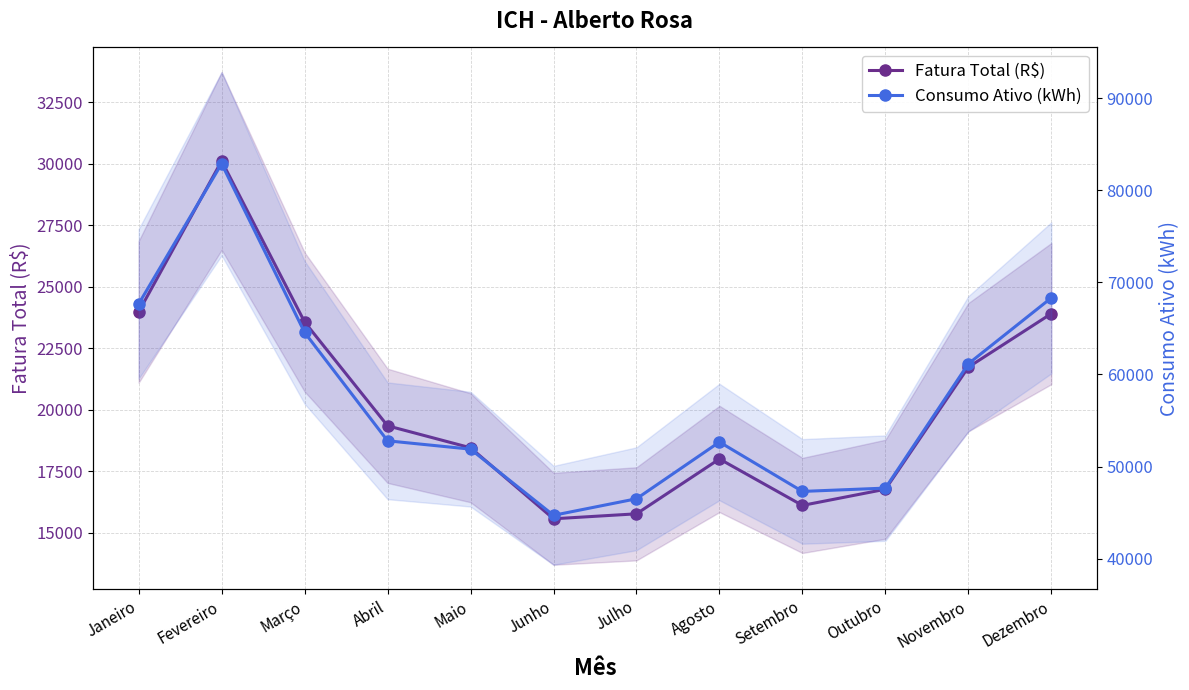

What is the difference between the maximum and second lowest values in the Consumo Ativo (kWh) series?

36372.0